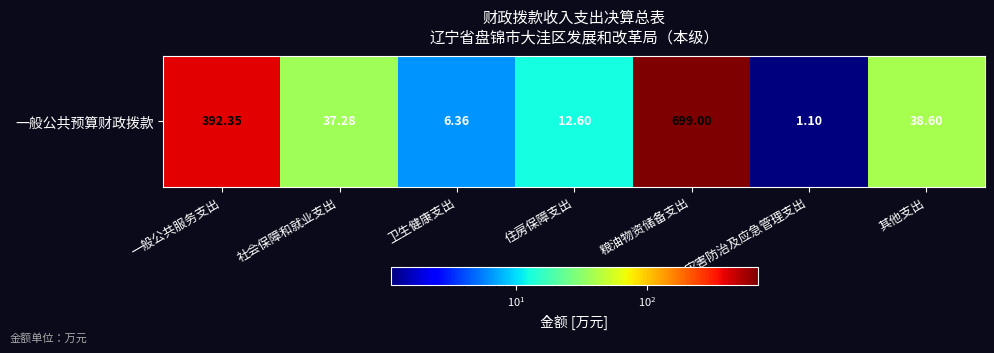

What is the sum of all values?

1187.3